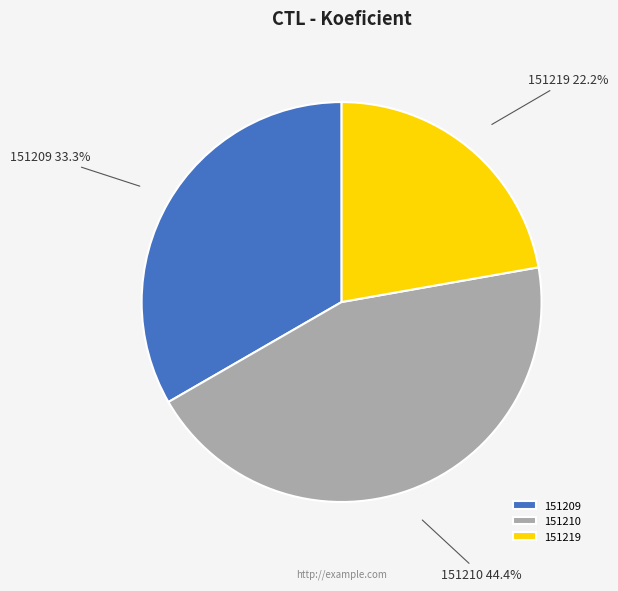

What percentage do 151219 and 151210 together represent?

66.7%